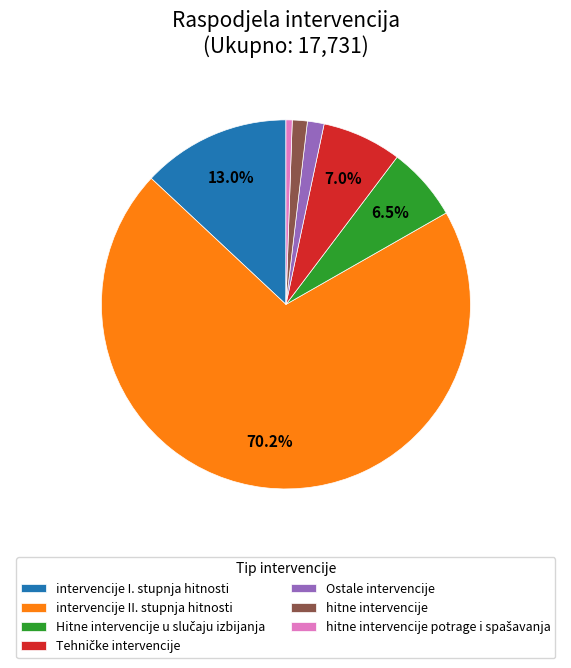

Count the number of slices in the pie.

7